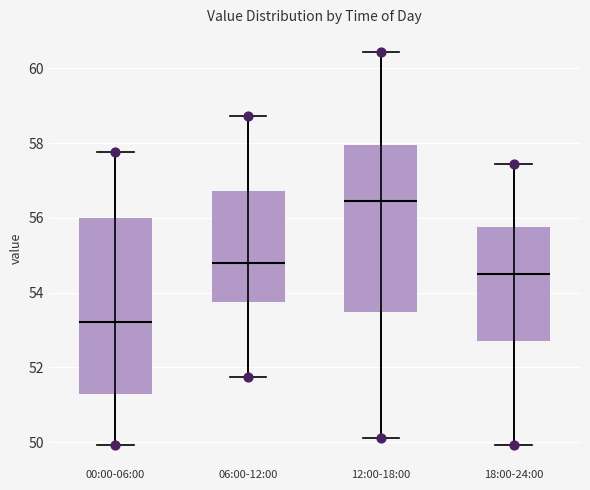

Reading left to right, read every box against the y-axis: the position of its median line, the range the box covers, and the ends of its whiskers. The values are not printed on the chart, so give them approximately, as read against the axis.

00:00-06:00: median 53.2, box 51.2 to 56.0, whiskers 50.0 to 57.8
06:00-12:00: median 54.8, box 53.8 to 56.8, whiskers 51.8 to 58.8
12:00-18:00: median 56.4, box 53.4 to 58.0, whiskers 50.2 to 60.4
18:00-24:00: median 54.6, box 52.8 to 55.8, whiskers 50.0 to 57.4